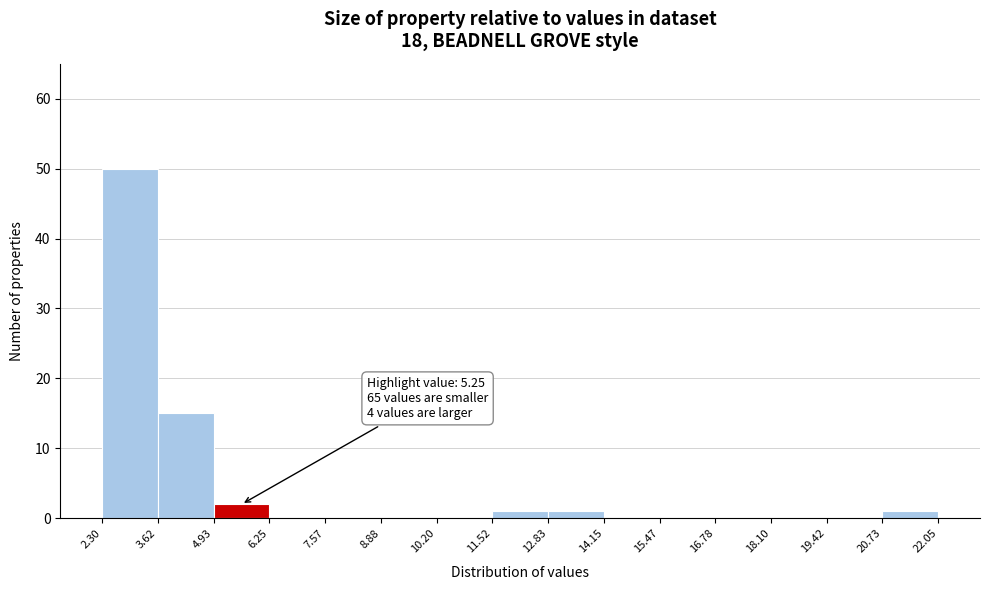

Over which range of the x-axis is the bar tallest?

2.30 to 3.62